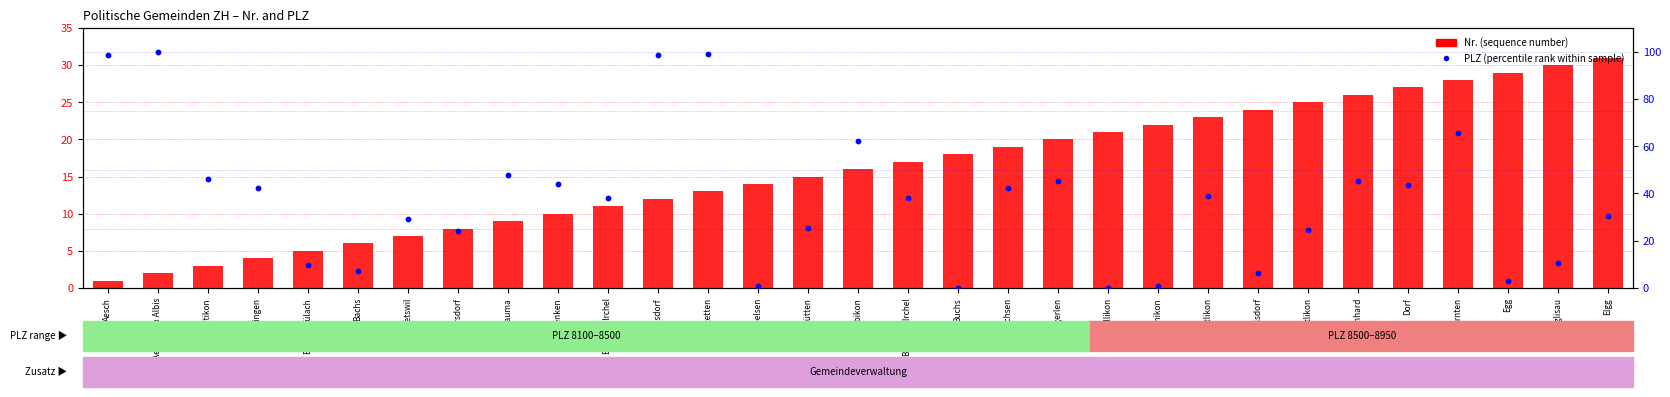

At how many categories does at least one series exceed 3?

31